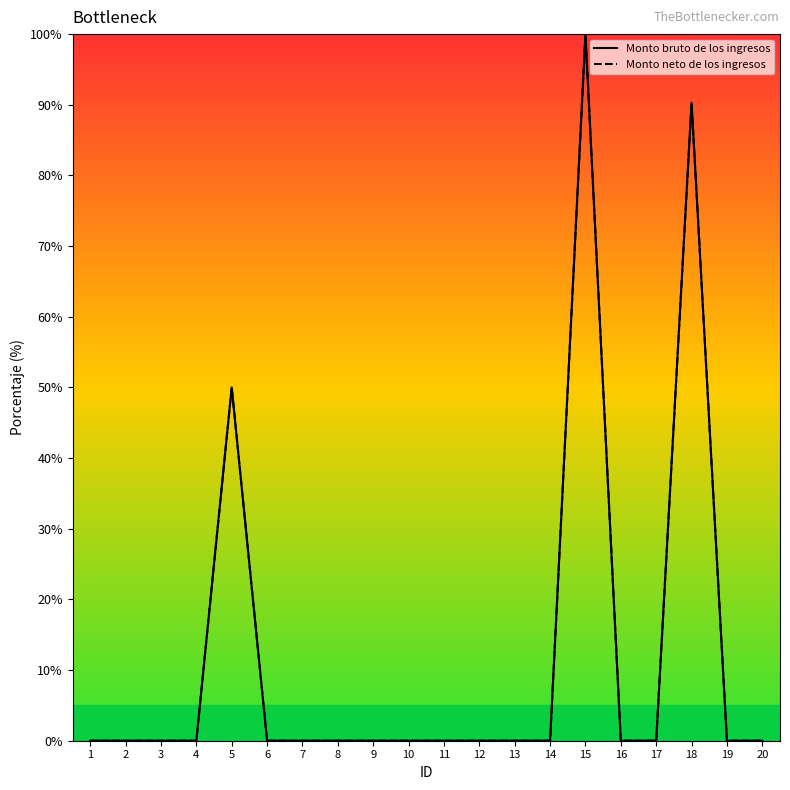

The Monto neto de los ingresos series shows 0.0 at 3. True or false?

True